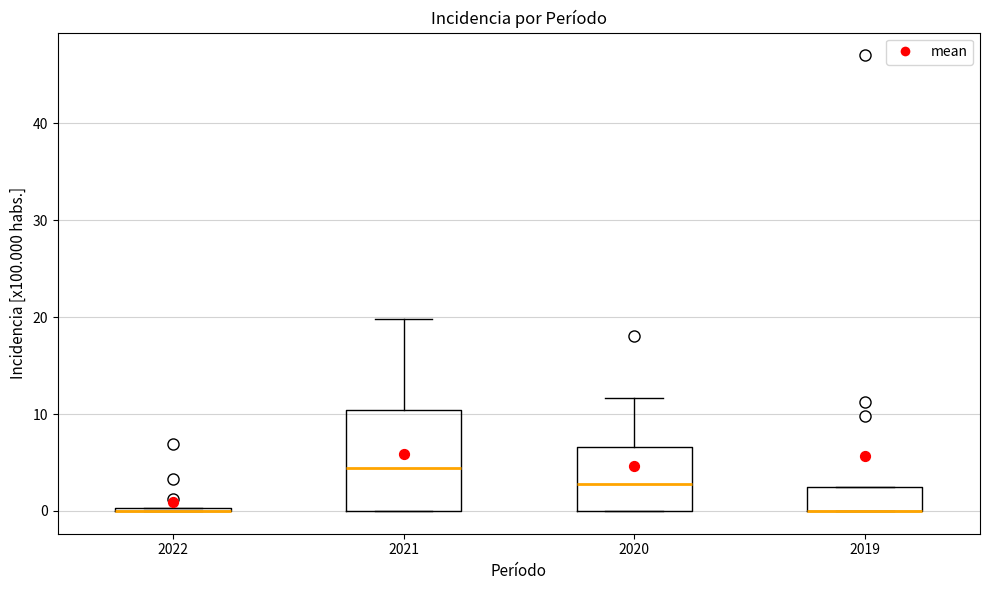

Which box is the tallest, from its lower edge to its upper edge?

2021